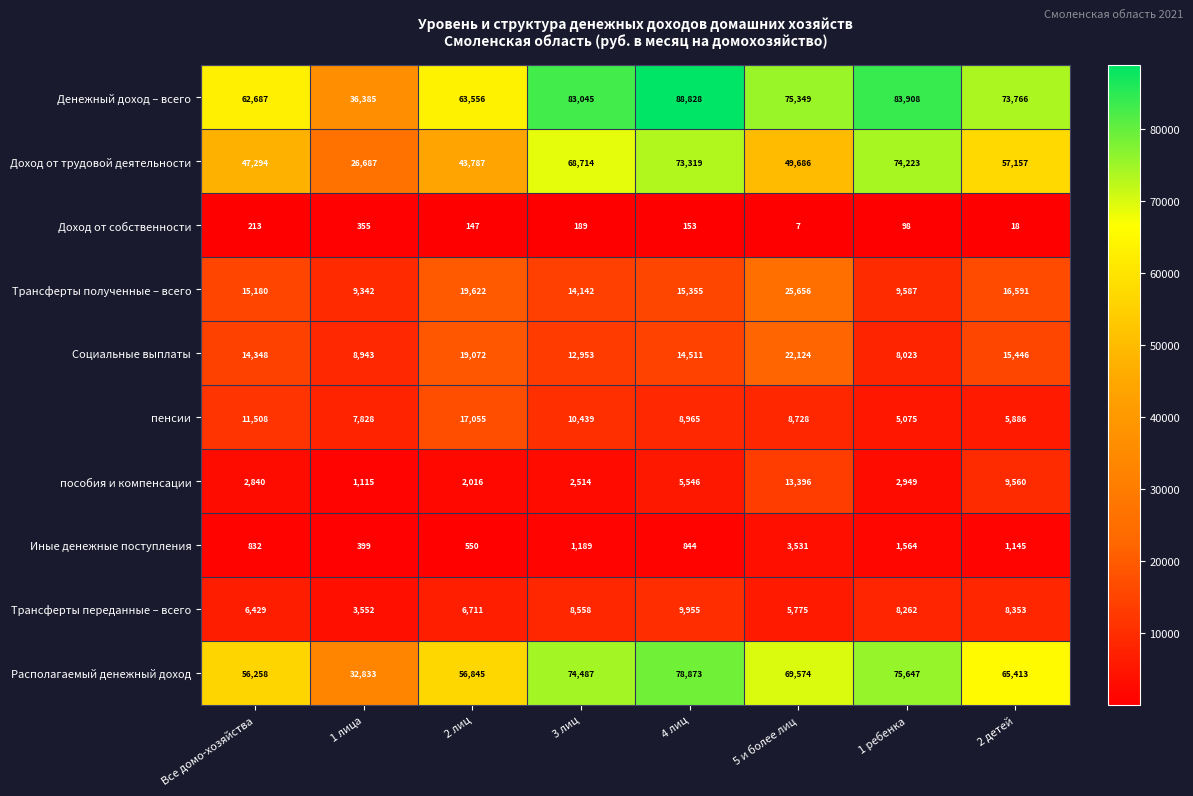

How many values in the пособия и компенсации series are below 2949?

4